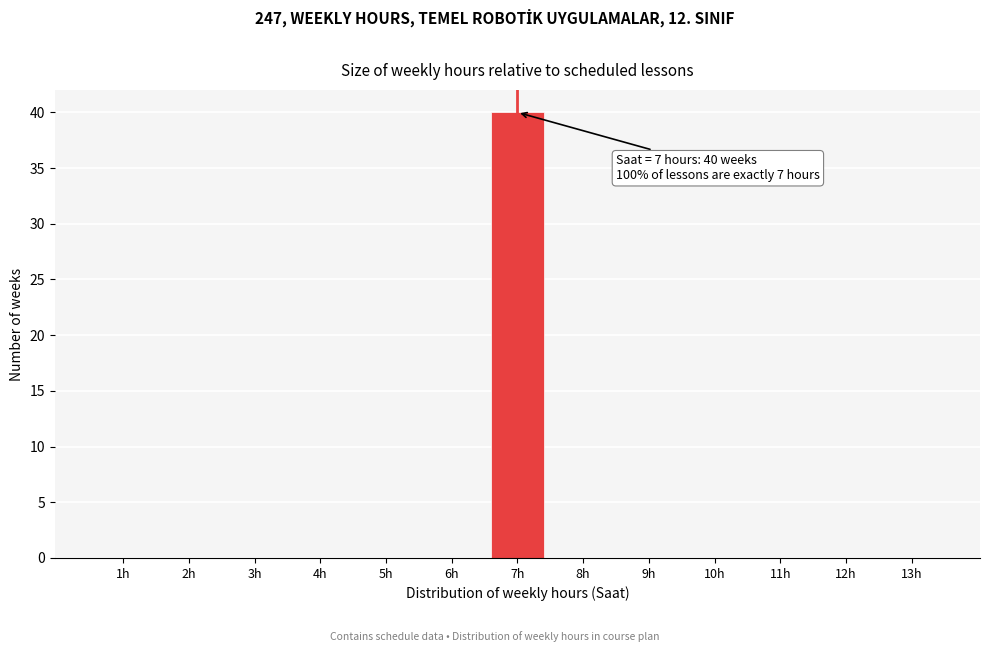

Reading left to right, transcribe all the data shown in this chart.

1h=0	2h=0	3h=0	4h=0	5h=0	6h=0	7h=40	8h=0	9h=0	10h=0	11h=0	12h=0	13h=0